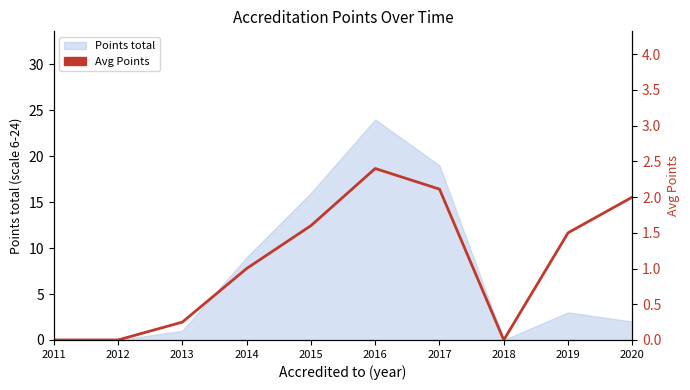

Where is the first local minimum?

2018